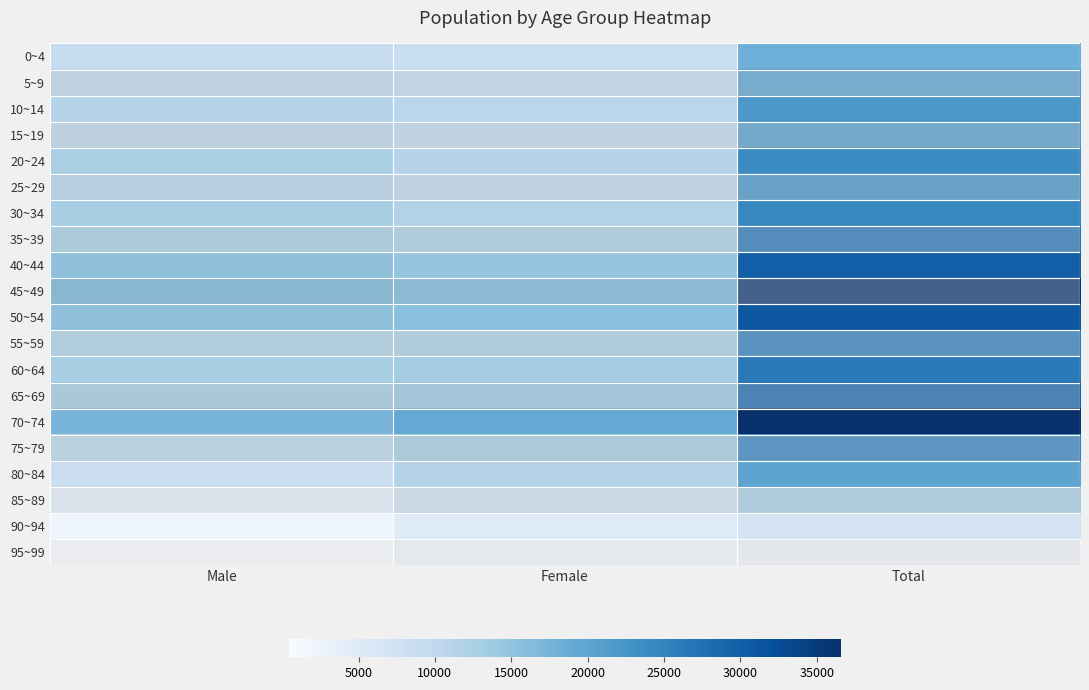

Reading left to right, transcribe all the data shown in this chart.

0~4: Male=9462	Female=8821	Total=18283
5~9: Male=10740	Female=10192	Total=20932
10~14: Male=11223	Female=10816	Total=22039
15~19: Male=11165	Female=10590	Total=21755
20~24: Male=12540	Female=11238	Total=23778
25~29: Male=12273	Female=10884	Total=23157
30~34: Male=12742	Female=11628	Total=24370
35~39: Male=13879	Female=13268	Total=27147
40~44: Male=15358	Female=14721	Total=30079
45~49: Male=18262	Female=17905	Total=36167
50~54: Male=15337	Female=15684	Total=31021
55~59: Male=12738	Female=13349	Total=26087
60~64: Male=12839	Female=13418	Total=26257
65~69: Male=14169	Female=15173	Total=29342
70~74: Male=17354	Female=19237	Total=36591
75~79: Male=11276	Female=14027	Total=25303
80~84: Male=8409	Female=11541	Total=19950
85~89: Male=4609	Female=8690	Total=13299
90~94: Male=1869	Female=4928	Total=6797
95~99: Male=431	Female=1748	Total=2179